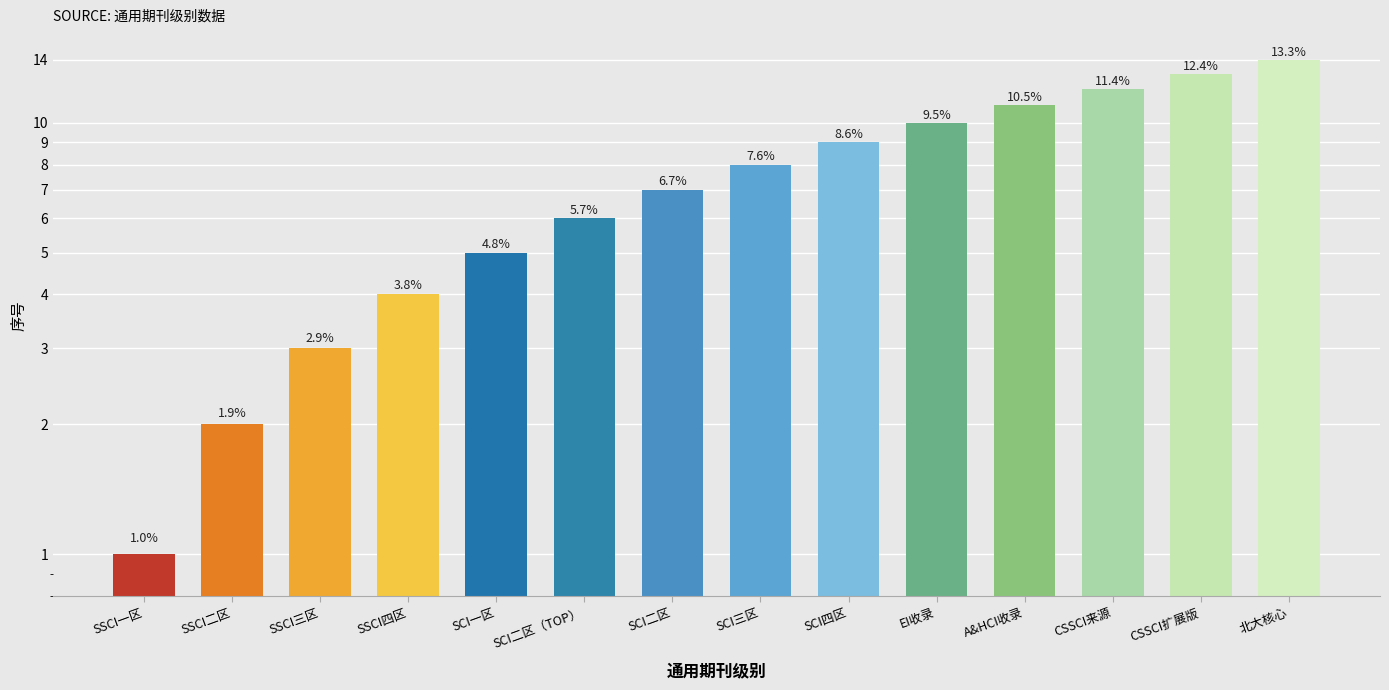

What position from the left is EI收录?

10